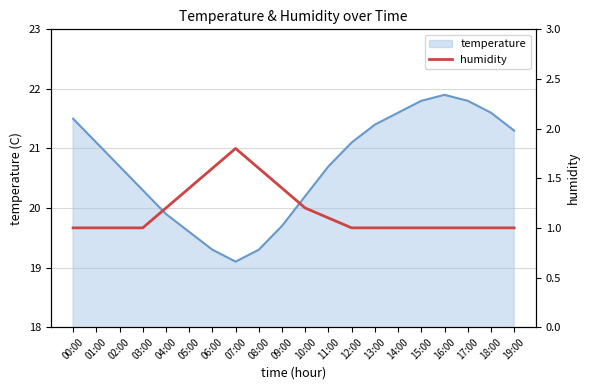

What position from the left is 15:00?

16